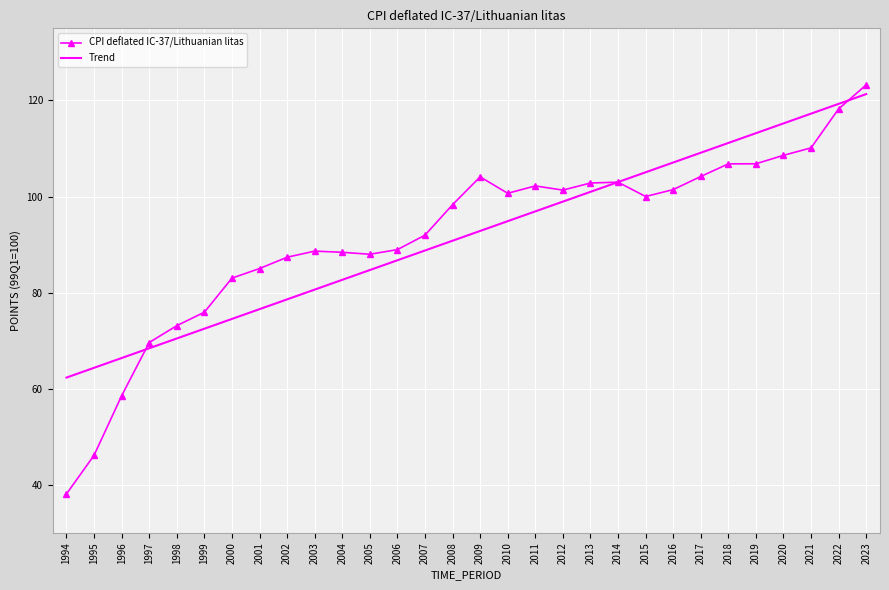

True or false: Trend has more than 1 points higher than both neighbors.

False